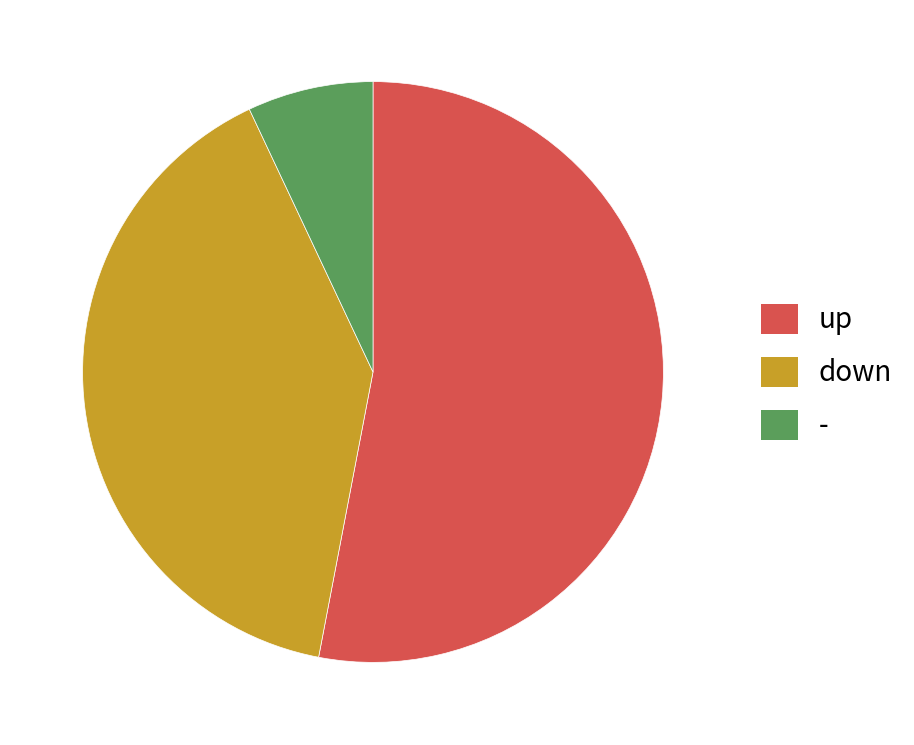

Is the sum of down and up greater than half?

Yes